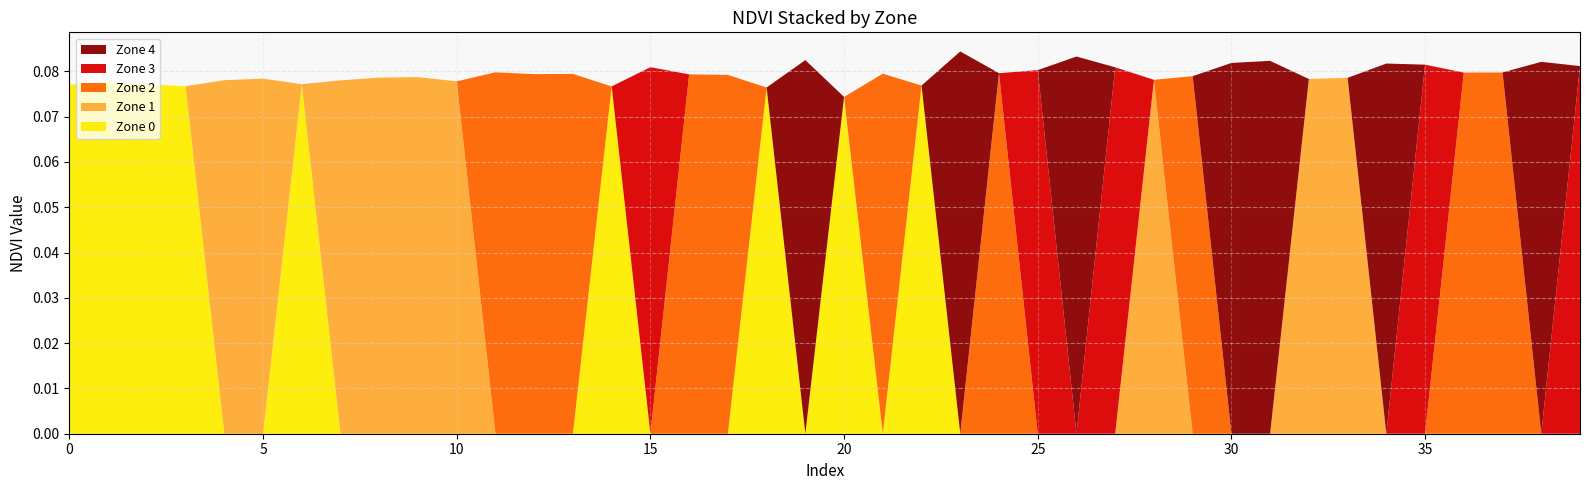

What are all the series names shown in the legend?

Zone 4, Zone 3, Zone 2, Zone 1, Zone 0